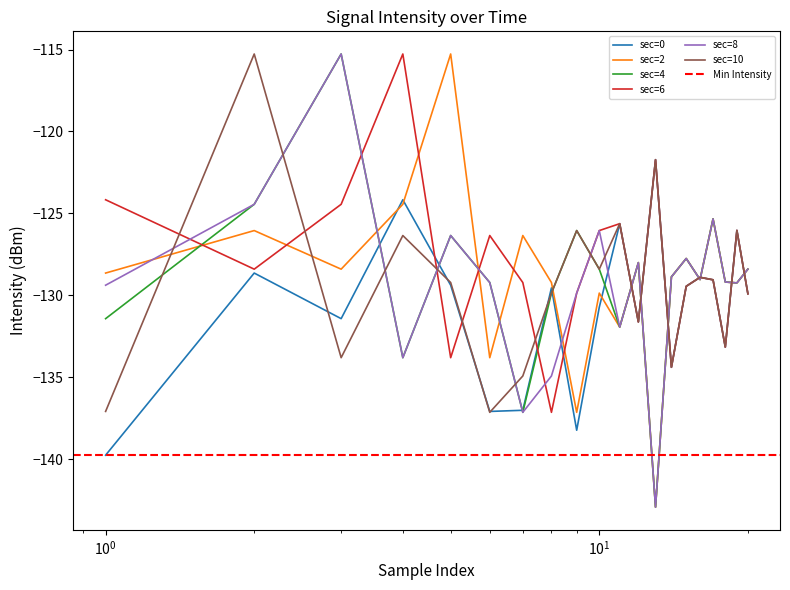

Which series has the widest spread of values?

sec=2